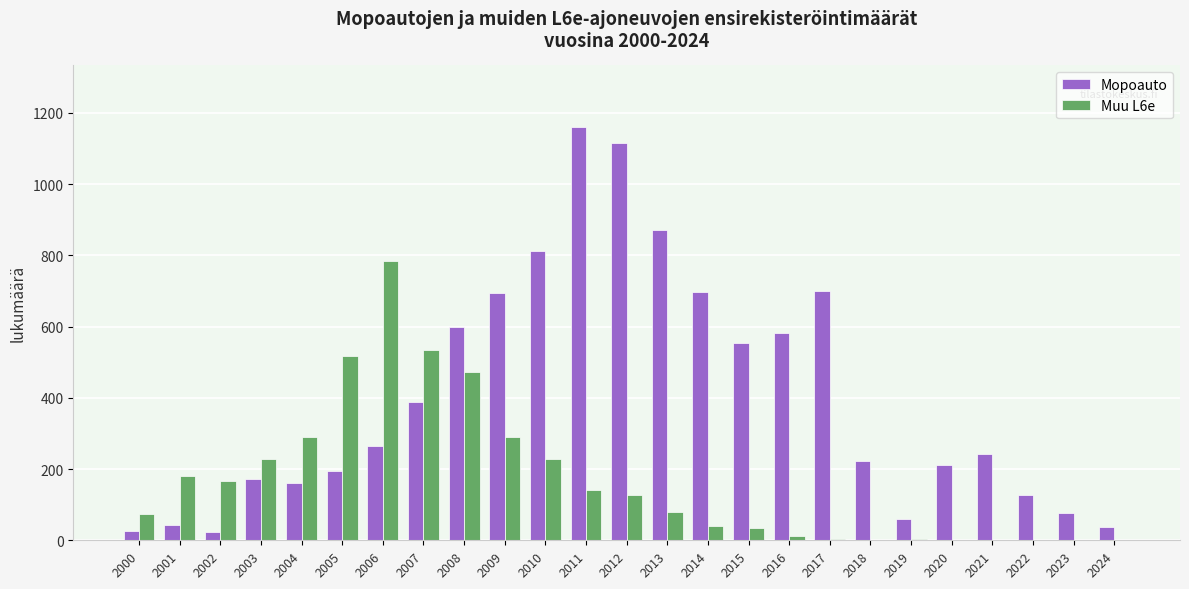

True or false: Muu L6e has a value of 167 at 2002.

True